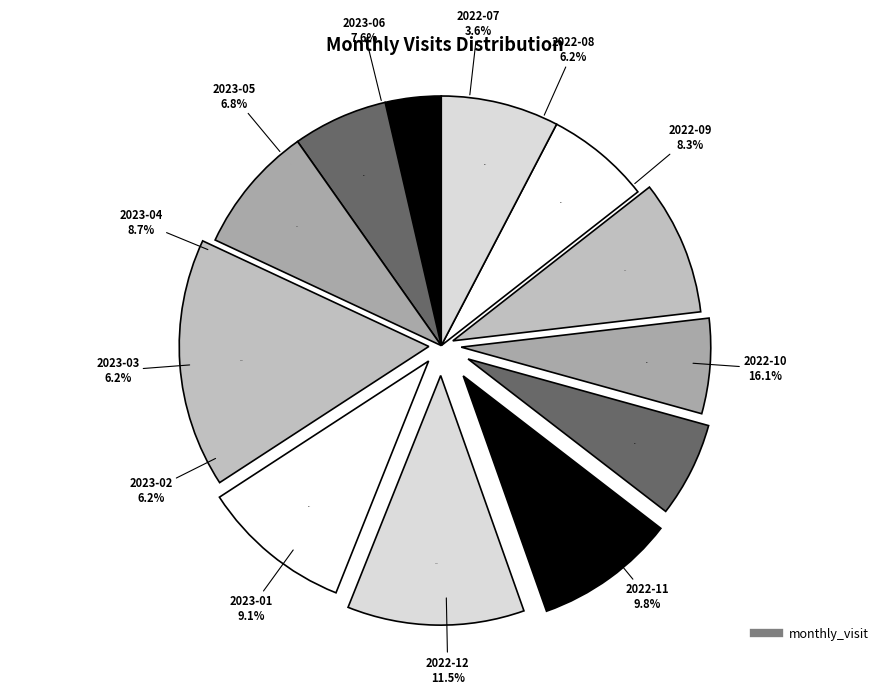

Does 2023-03 represent more than half of the total?

No